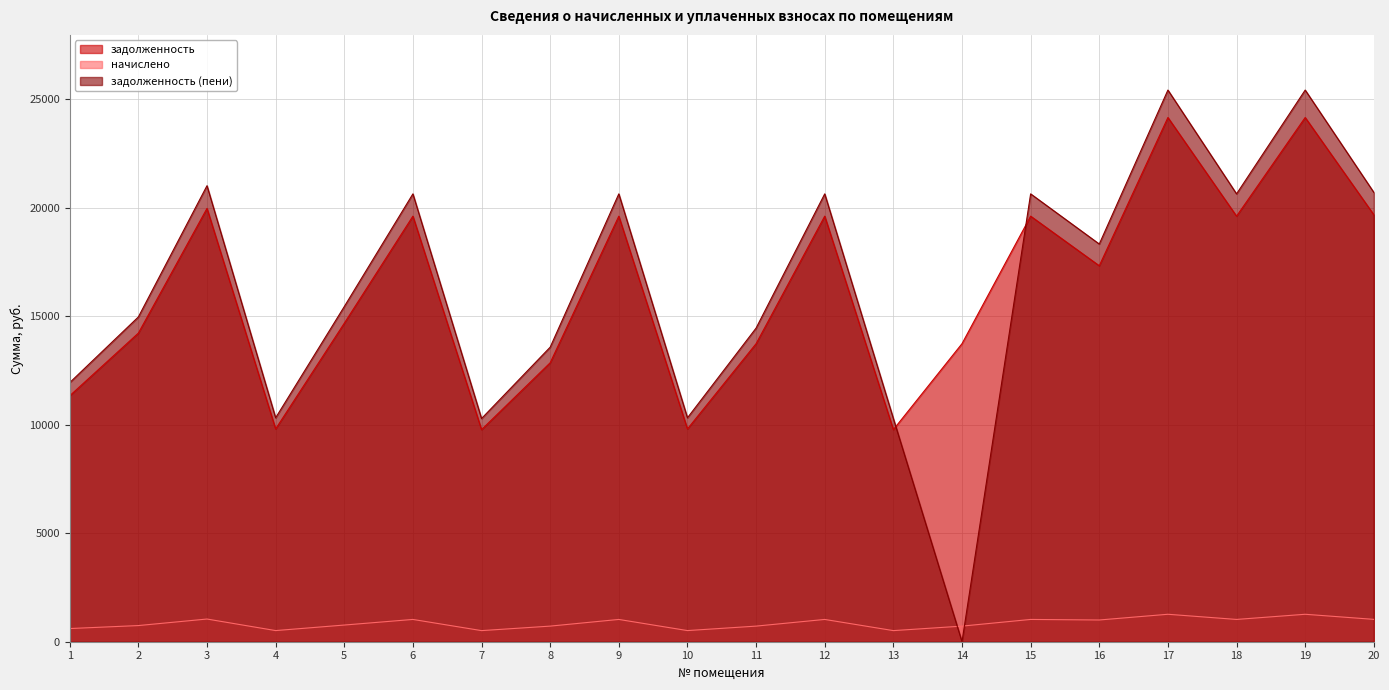

Reading left to right, transcribe all the data shown in this chart.

задолженность: 1=11338.9	2=14228.0	3=19977.7	4=9810.1	5=14682.7	6=19620.4	7=9777.7	8=12860.7	9=19620.4	10=9810.1	11=13740.7	12=19620.4	13=9777.7	14=13740.7	15=19620.4	16=17333.0	17=24168.1	18=19620.4	19=24168.1	20=19685.3
начислено: 1=607.3	2=745.0	3=1046.1	4=513.7	5=768.8	6=1027.4	7=512.0	8=719.5	9=1027.4	10=513.7	11=719.5	12=1027.4	13=512.0	14=719.5	15=1027.4	16=1001.9	17=1265.5	18=1027.4	19=1265.5	20=1030.8
задолженность (пени): 1=11946.1	2=14973.1	3=21023.8	4=10323.8	5=15451.6	6=20647.8	7=10289.7	8=13580.2	9=20647.8	10=10323.8	11=14460.2	12=20647.8	13=10289.7	14=0.0	15=20647.8	16=18334.9	17=25433.7	18=20647.8	19=25433.7	20=20716.1